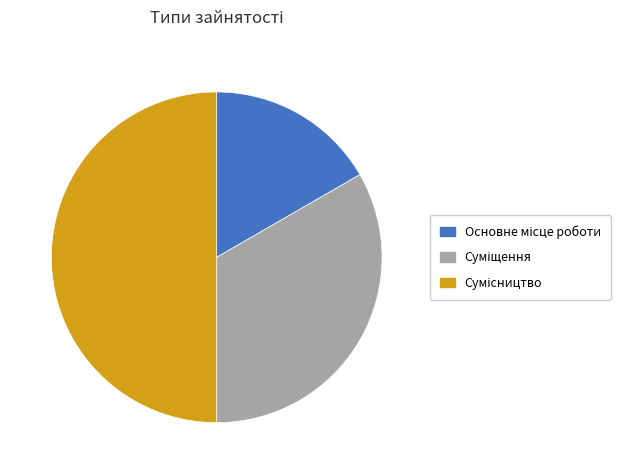

How many slices are in this pie chart?

3